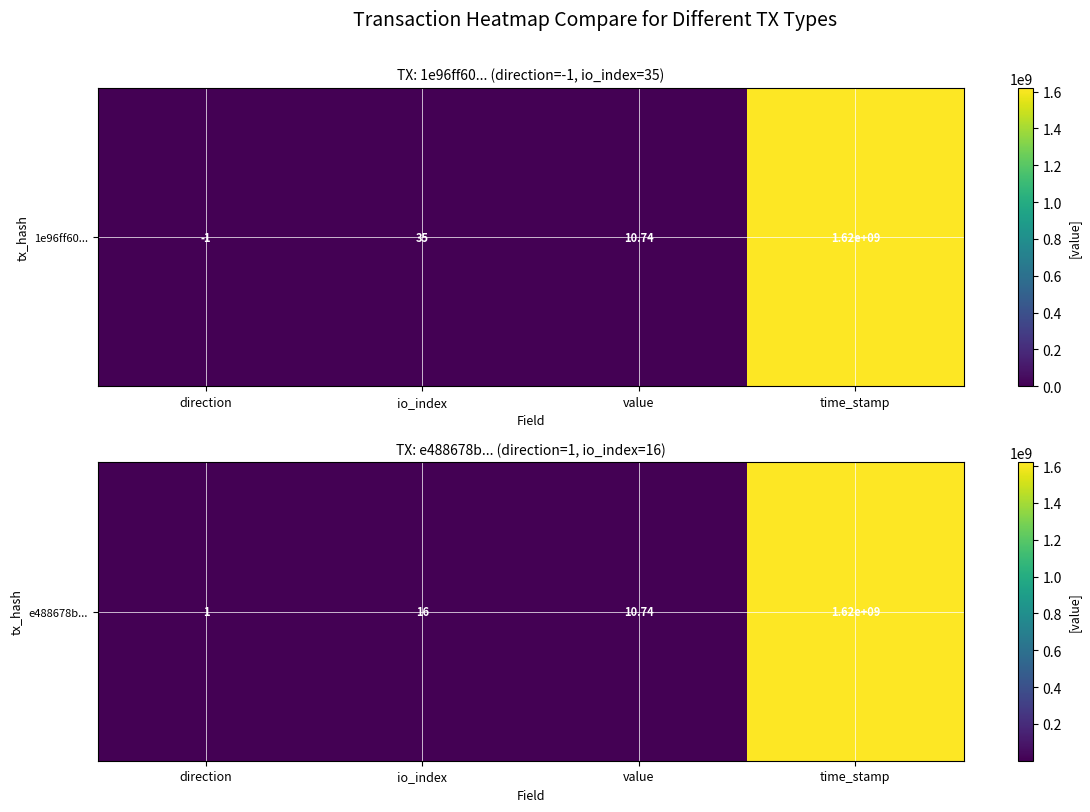

Rank the categories by value from lowest to highest.

direction, value, io_index, time_stamp